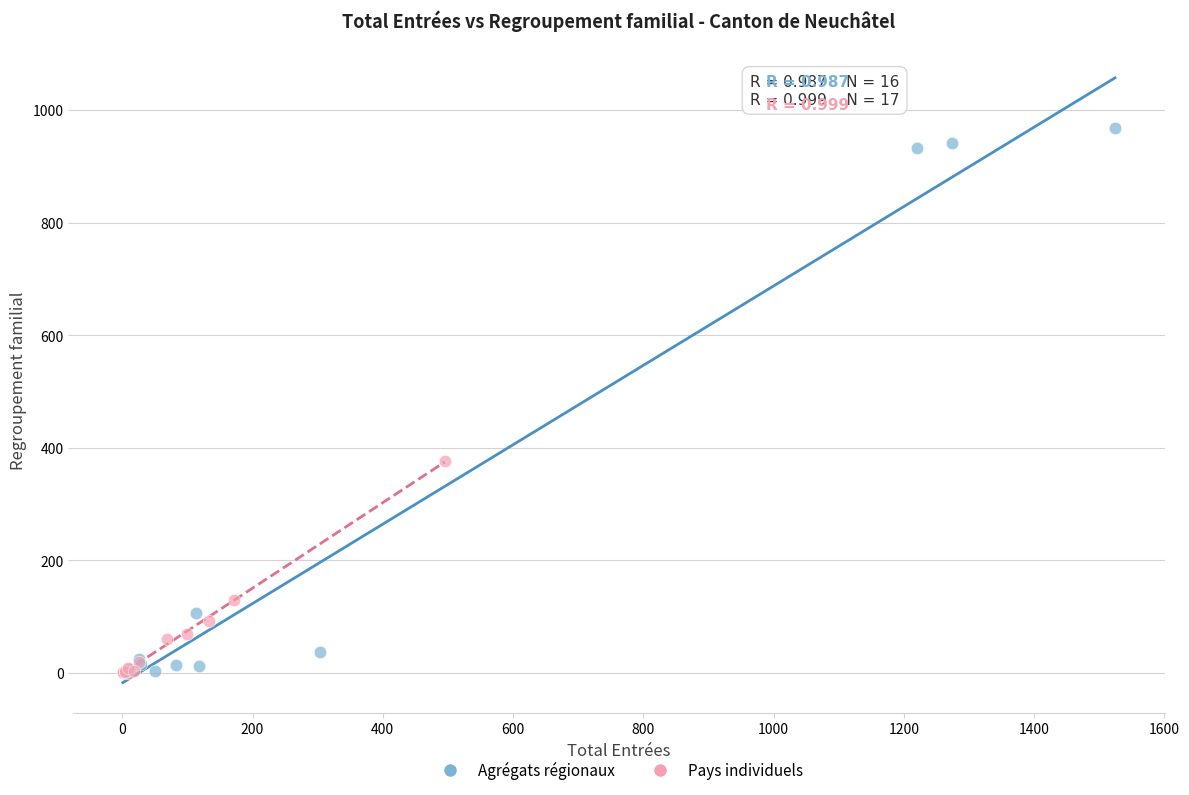

Which series contains the highest Y value?

Agrégats régionaux